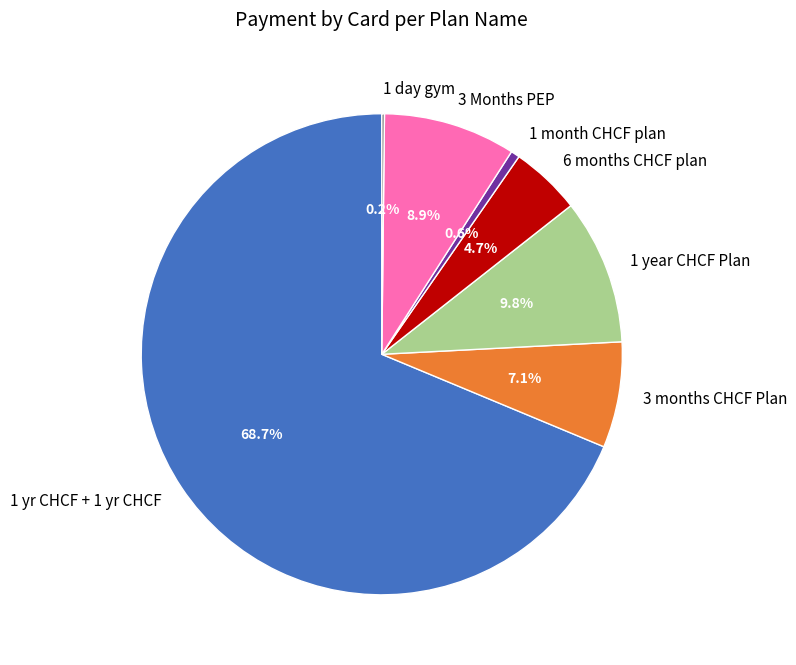

What percentage is NOT represented by 6 months CHCF plan?

95.3%